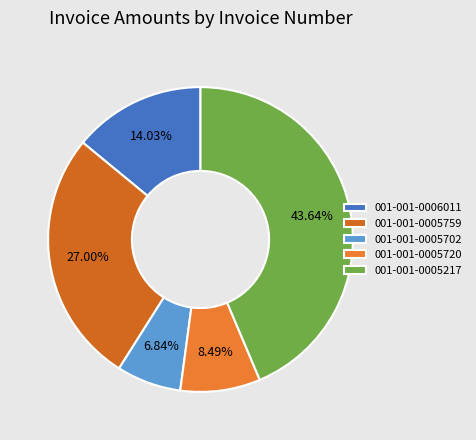

Count the number of slices in the pie.

5